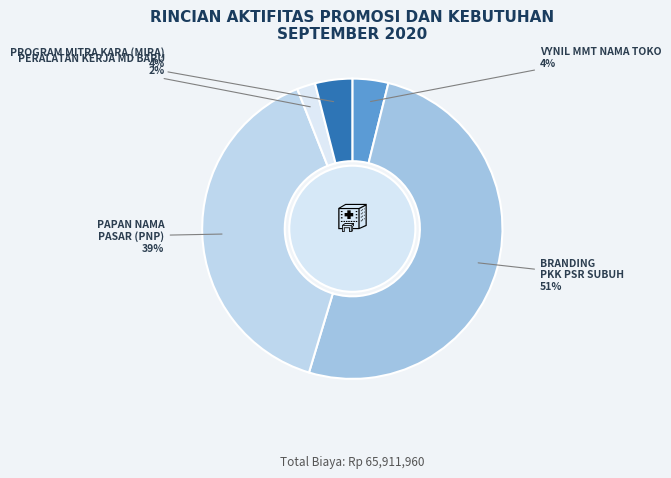

How many segments does this pie chart have?

5